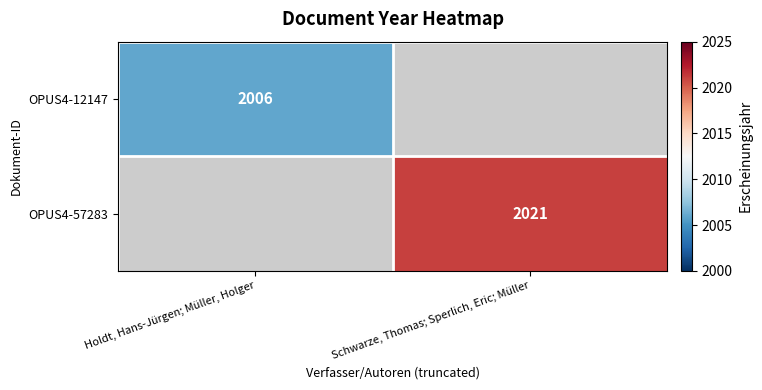

Between Schwarze, Thomas; Sperlich, Eric; Müller and Holdt, Hans-Jürgen; Müller, Holger, which is larger?

Holdt, Hans-Jürgen; Müller, Holger